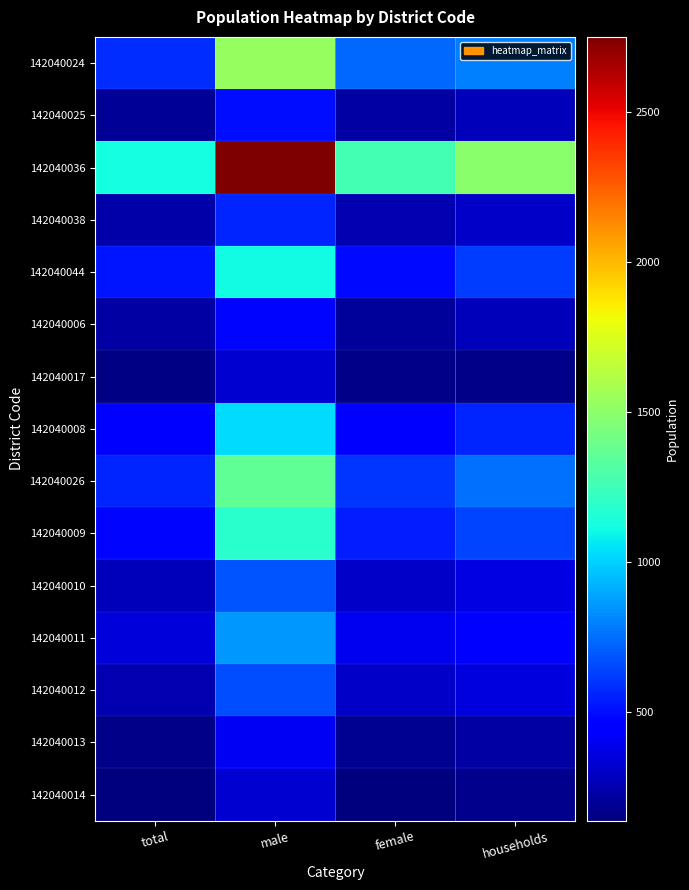

What is the smallest value displayed?

138